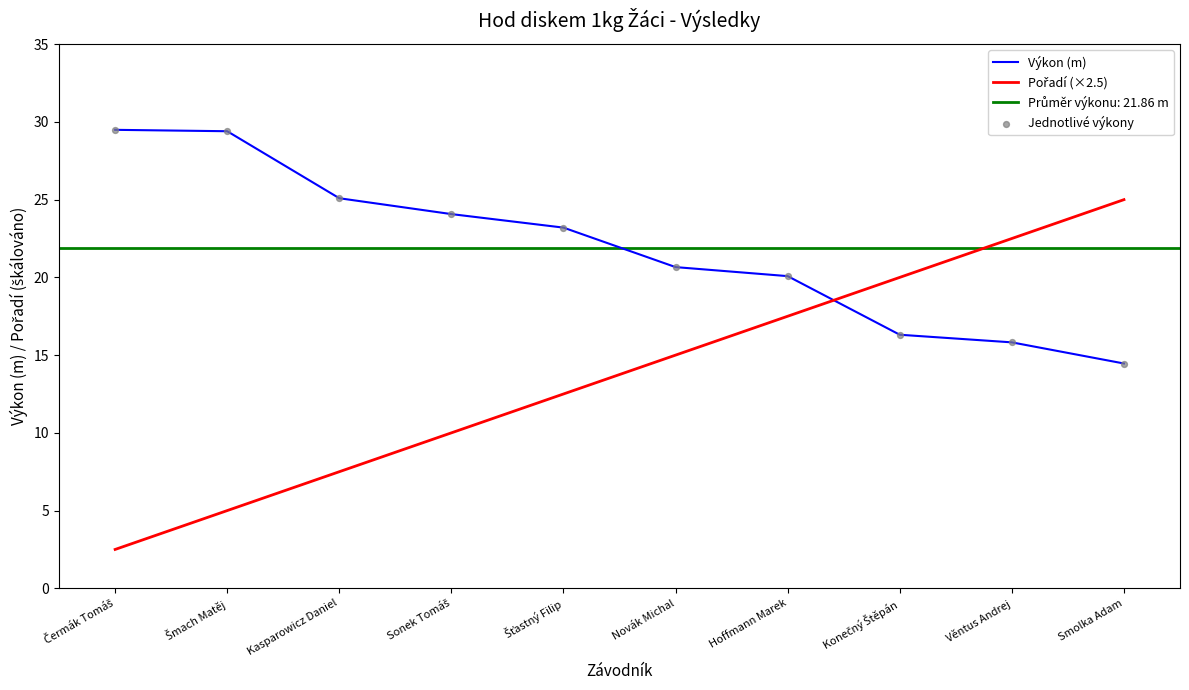

Which series has the largest total across all categories?

Výkon (m)